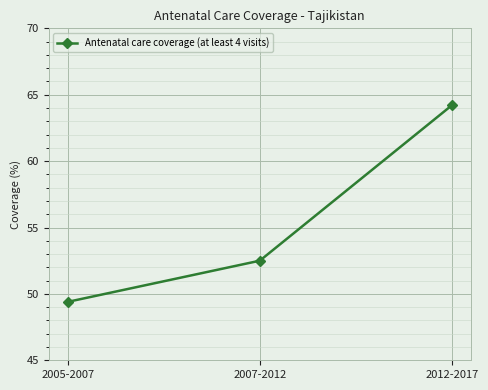

What is the approximate value at 2005-2007?

49.4